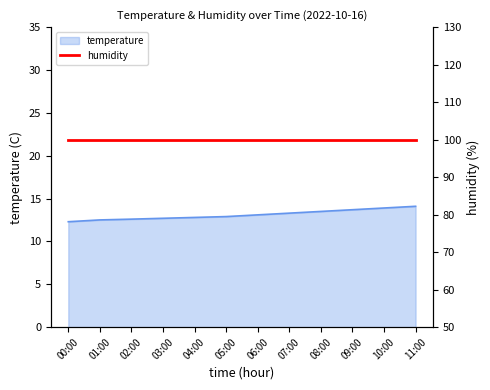

True or false: there are more than 2 points higher than both neighbors.

False